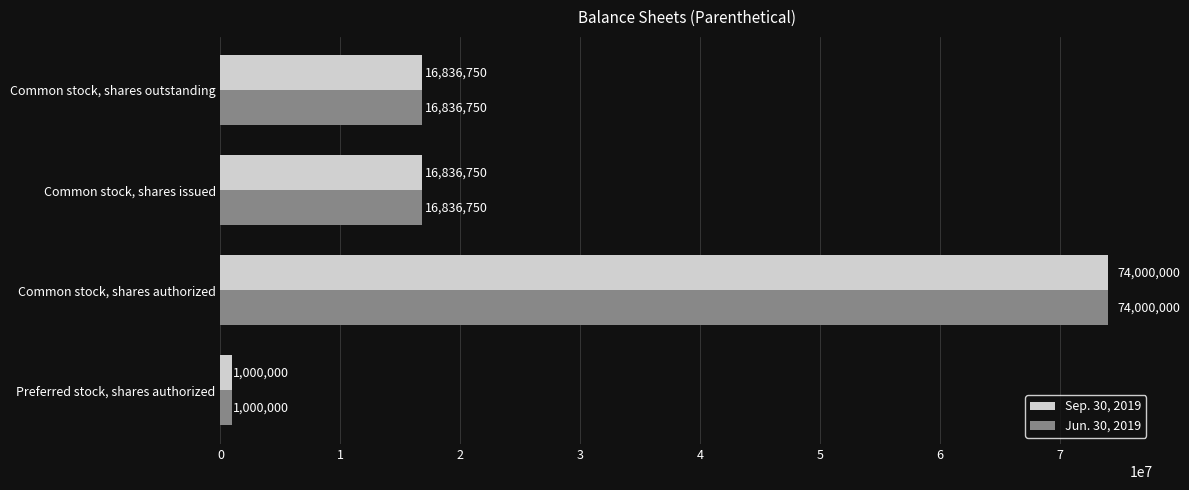

Is it true that Jun. 30, 2019 equals 16836750 at Common stock, shares outstanding?

True